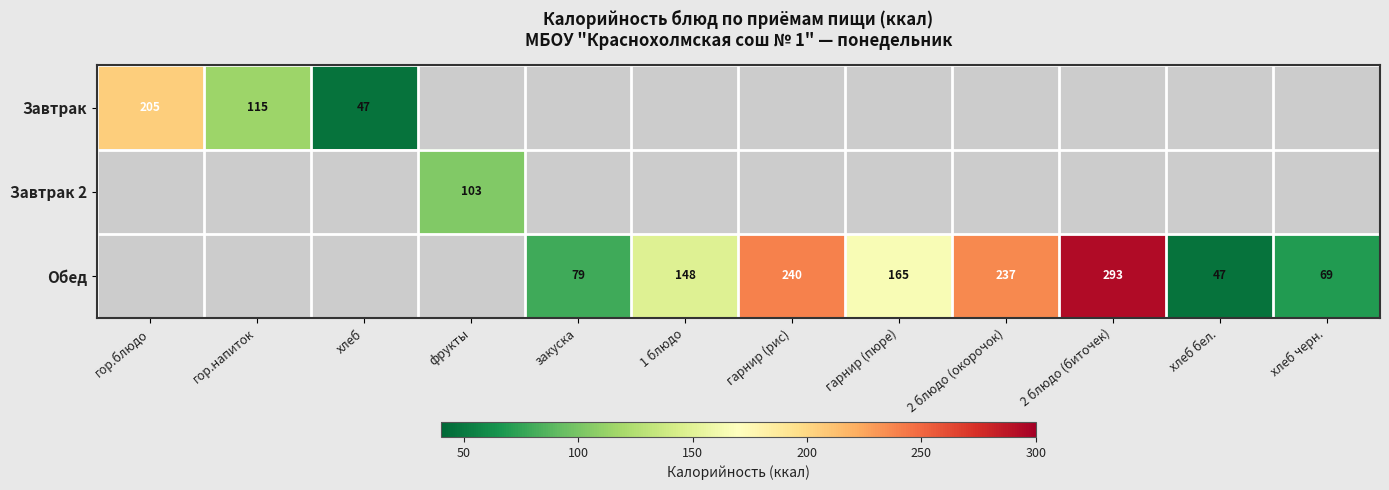

What is the difference between the Завтрак values at хлеб and гор.напиток?

68